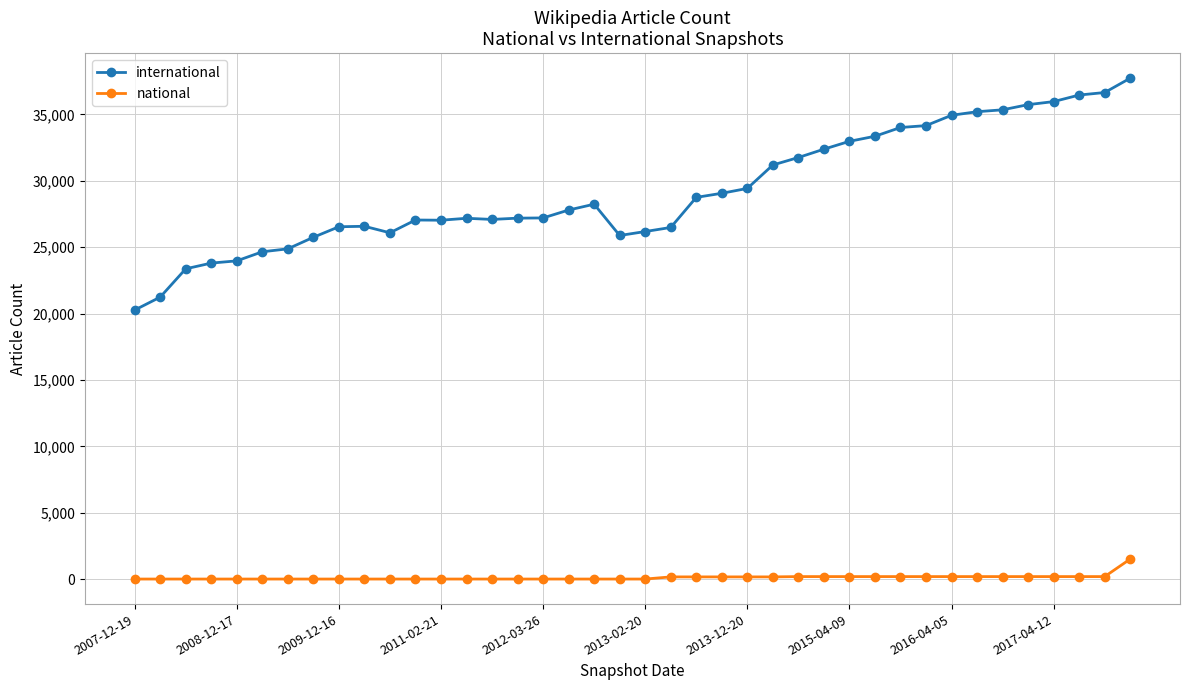

True or false: international has more than 1 interior local peaks.

True